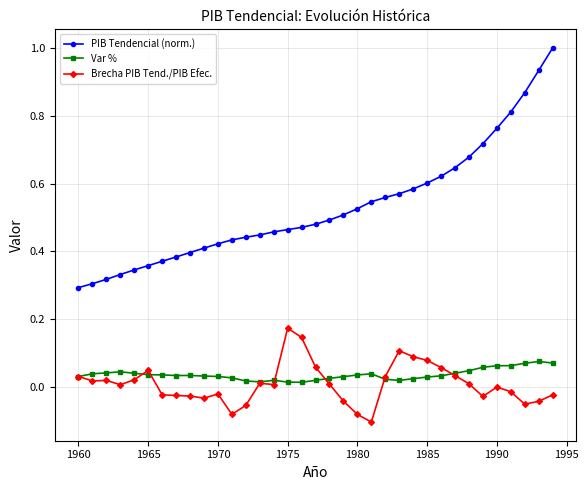

Which series has the largest total across all categories?

PIB Tendencial (norm.)